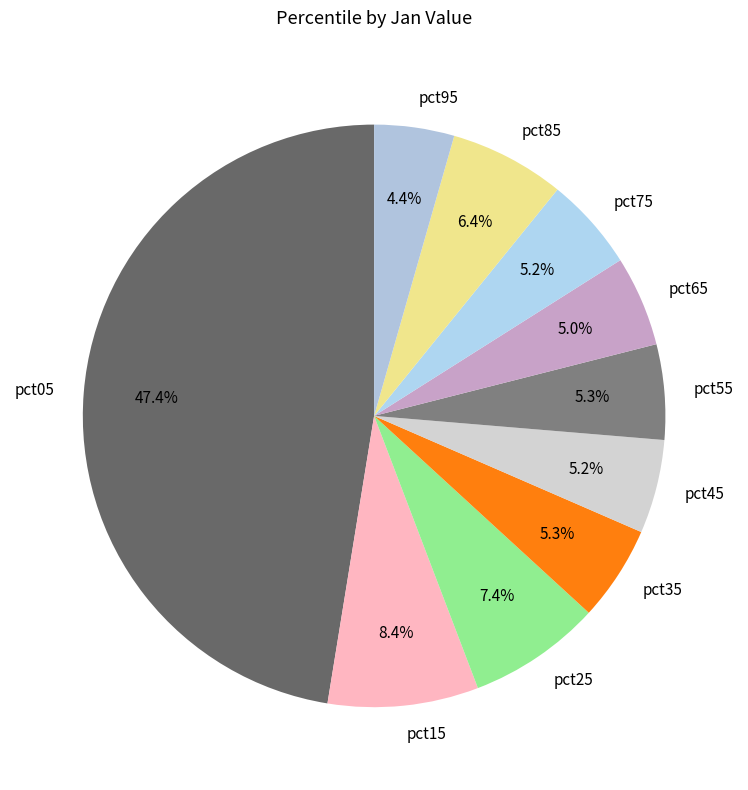

What is the total percentage of pct25 and pct95?

11.8%